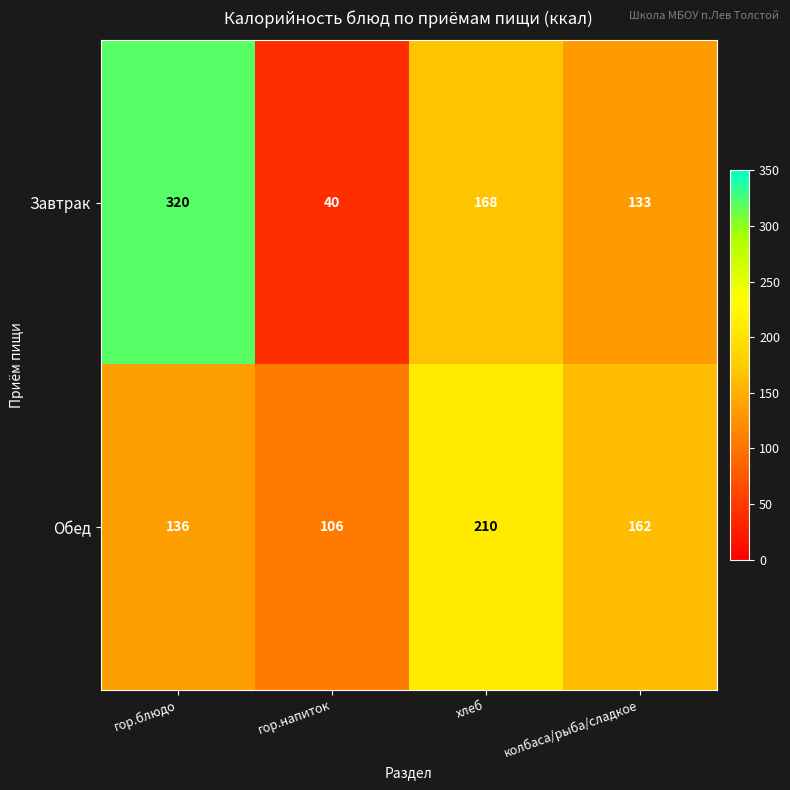

How many values in the Завтрак series are below 168?

2